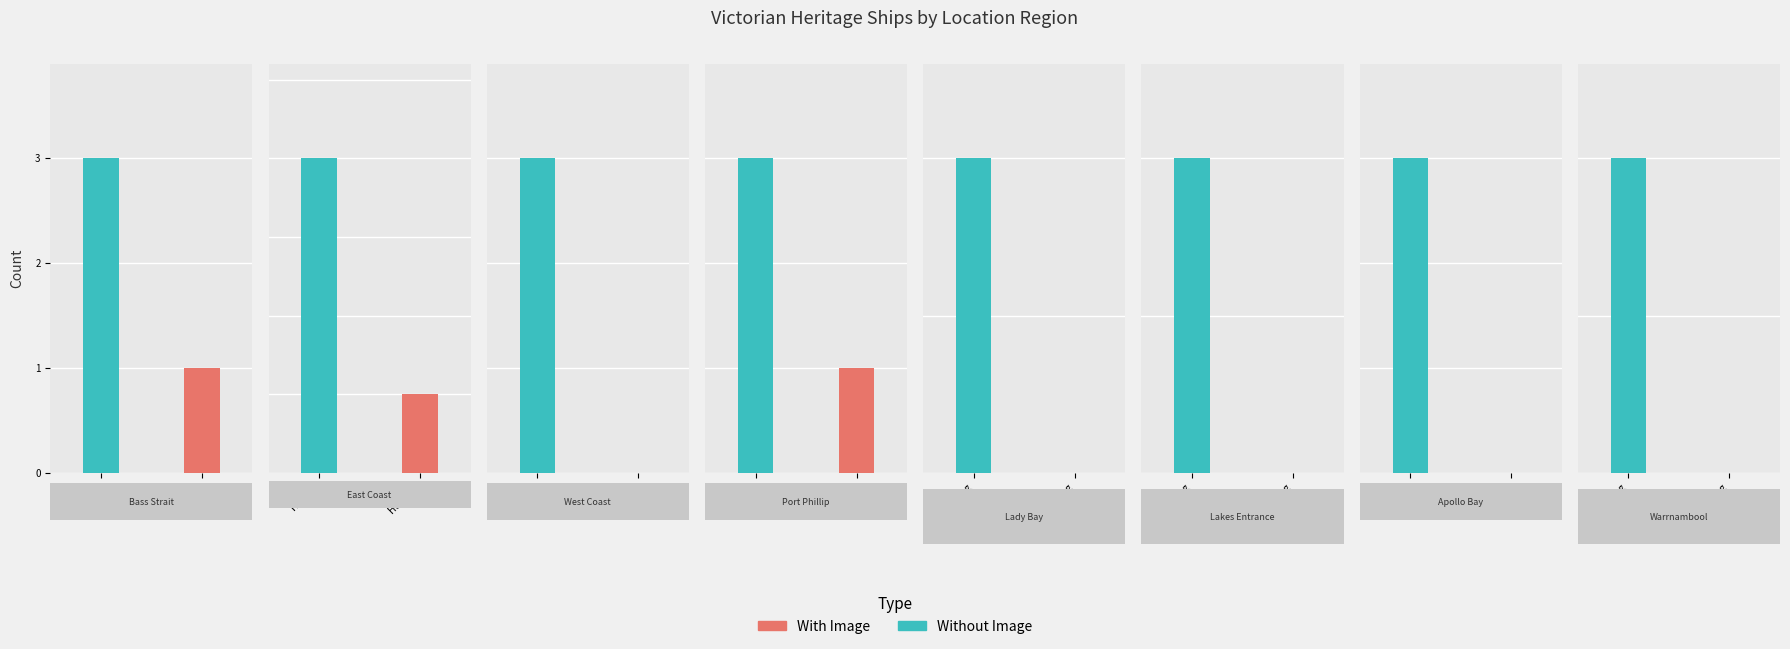

Does the chart contain any negative values?

No